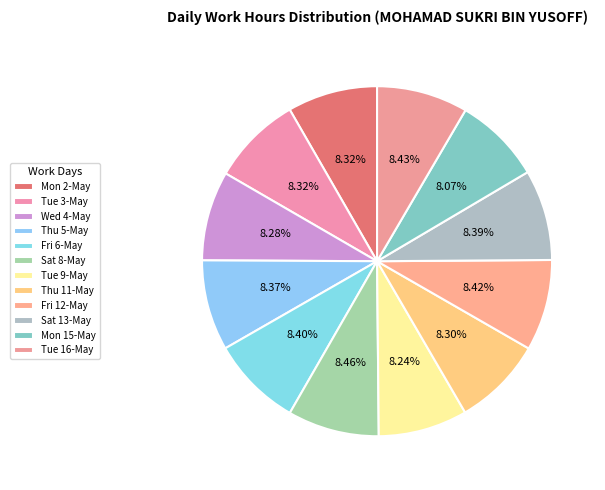

Approximately how many times larger is the value at Mon 2-May compared to Thu 5-May?

1.0